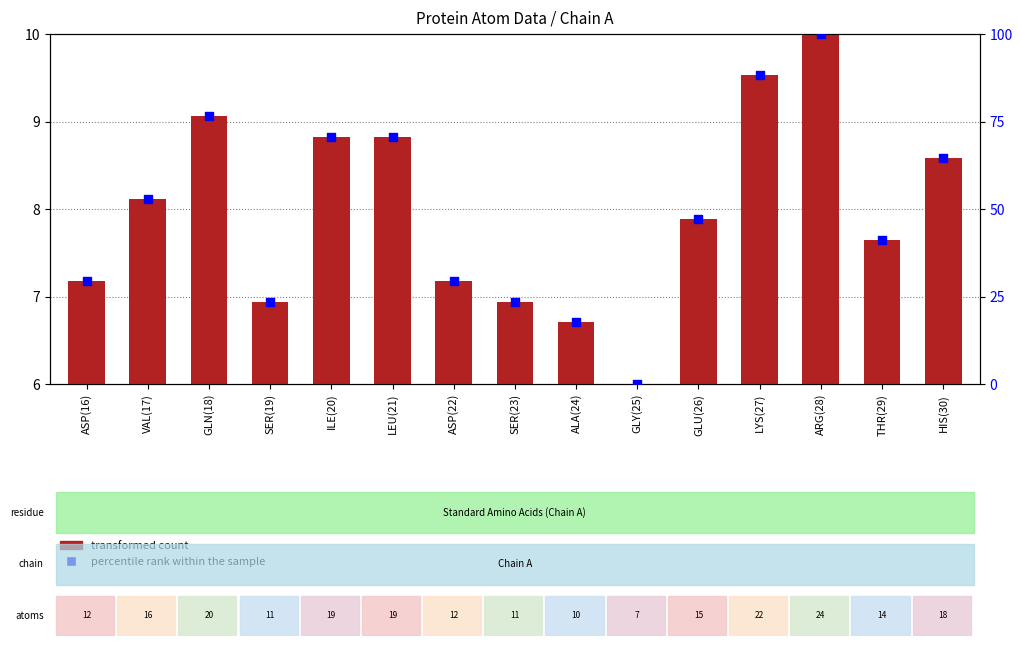

Which series has the widest spread of Y values?

percentile rank within the sample